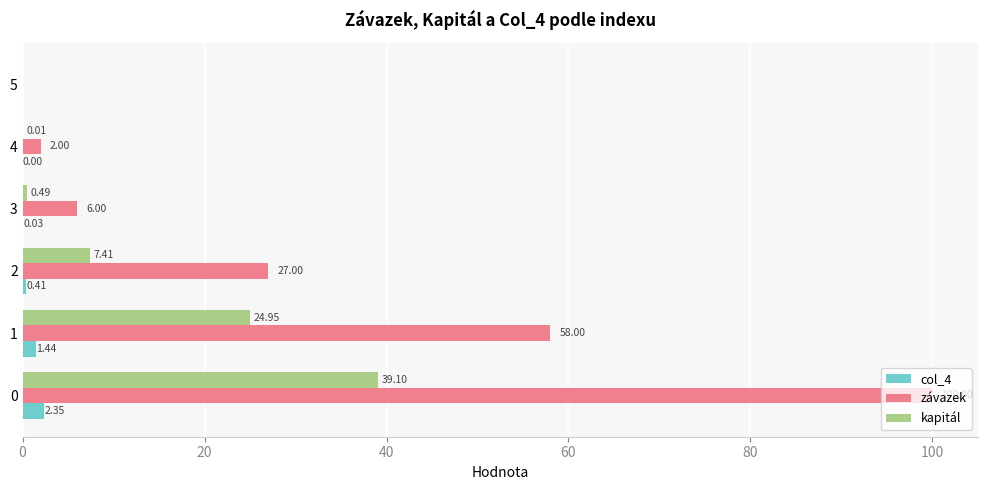

Between 4 and 5, which series saw the biggest shift?

závazek